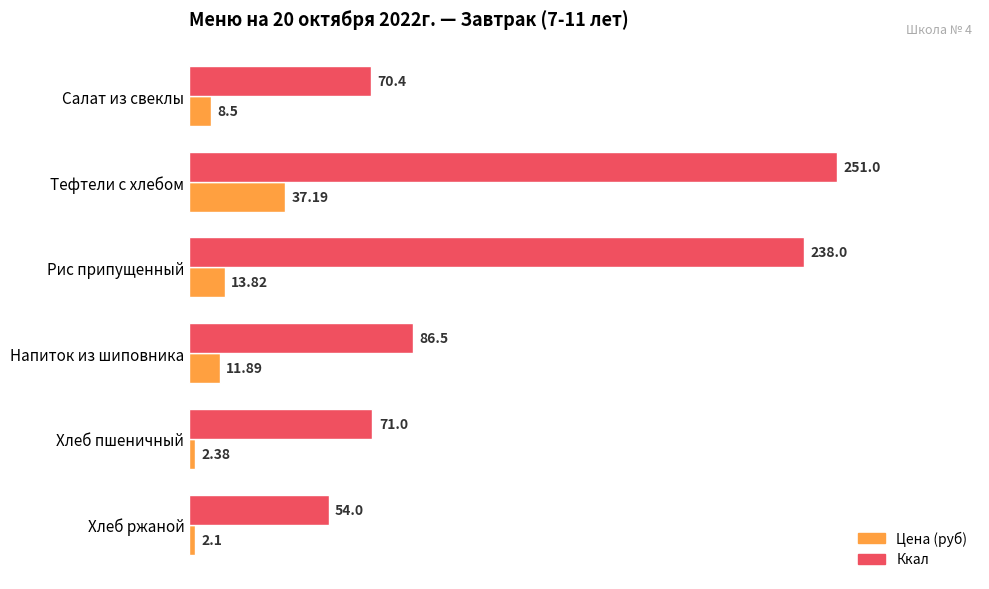

Which series has the widest spread of values?

Ккал